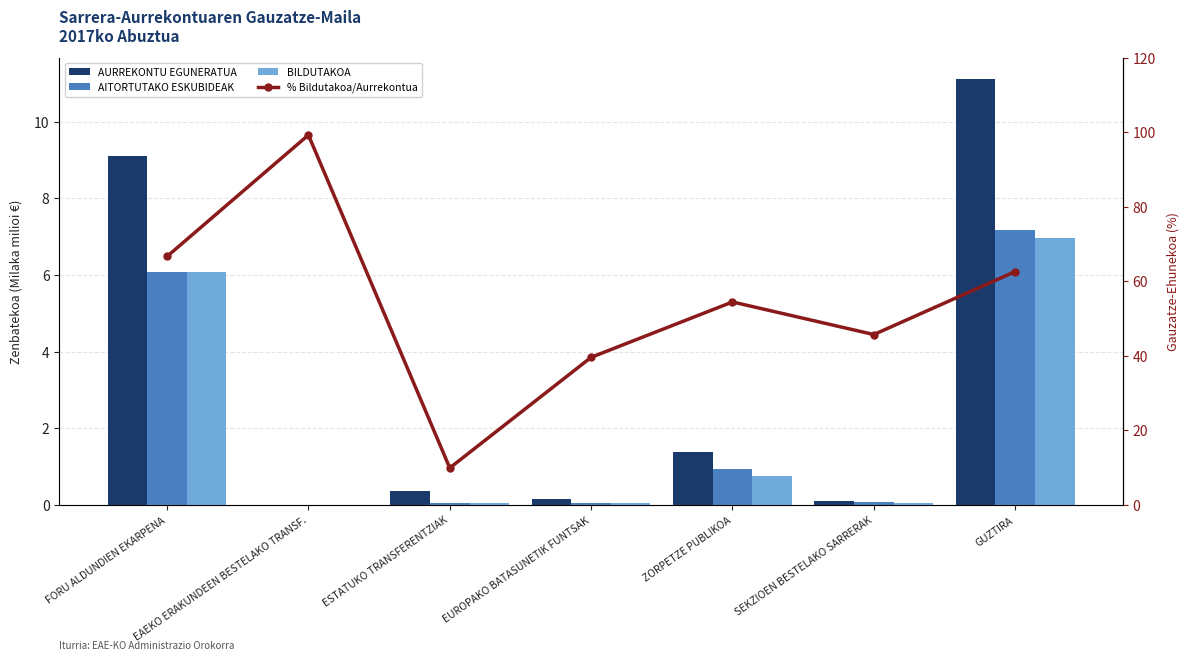

At which category does the chart reach its minimum across all series?

EAEKO ERAKUNDEEN BESTELAKO TRANSF.